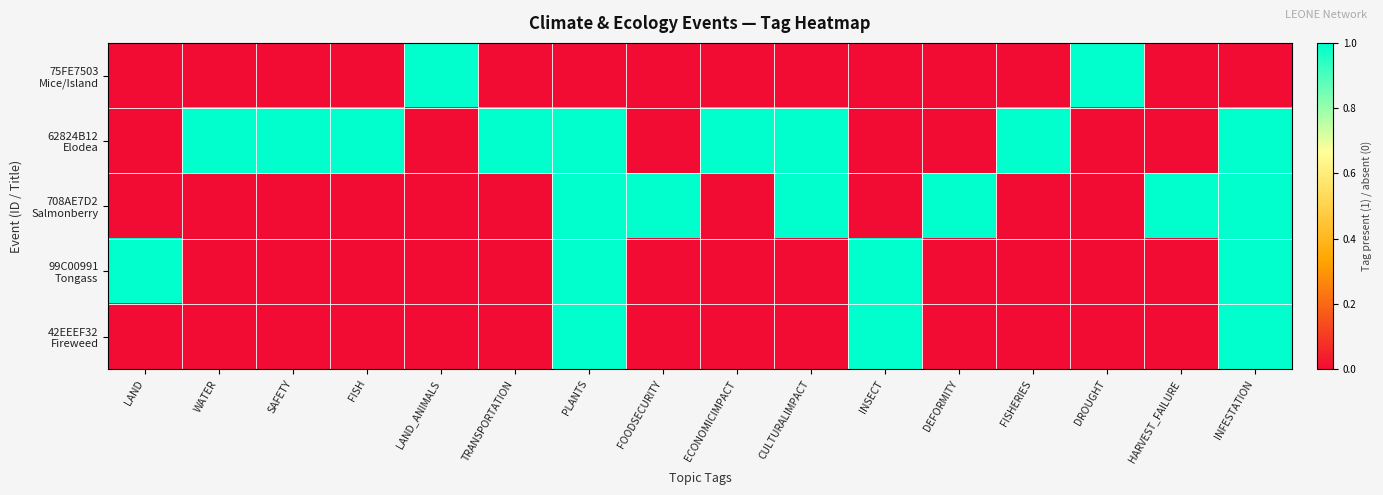

Which label corresponds to the largest value in the chart?

LAND_ANIMALS